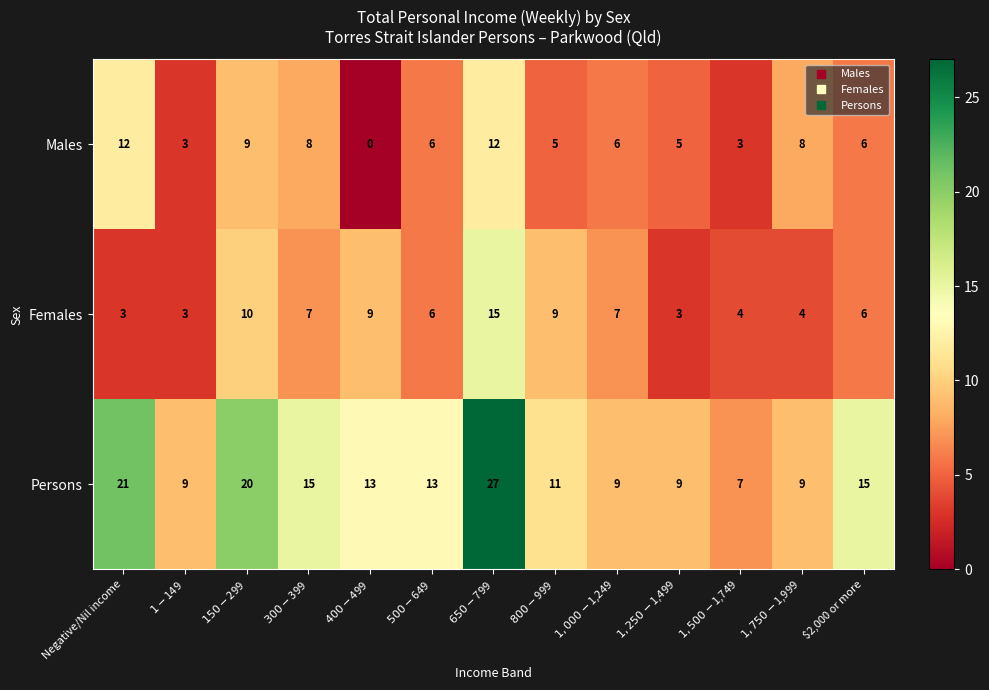

What is the total value across all series at $1-$149?

15